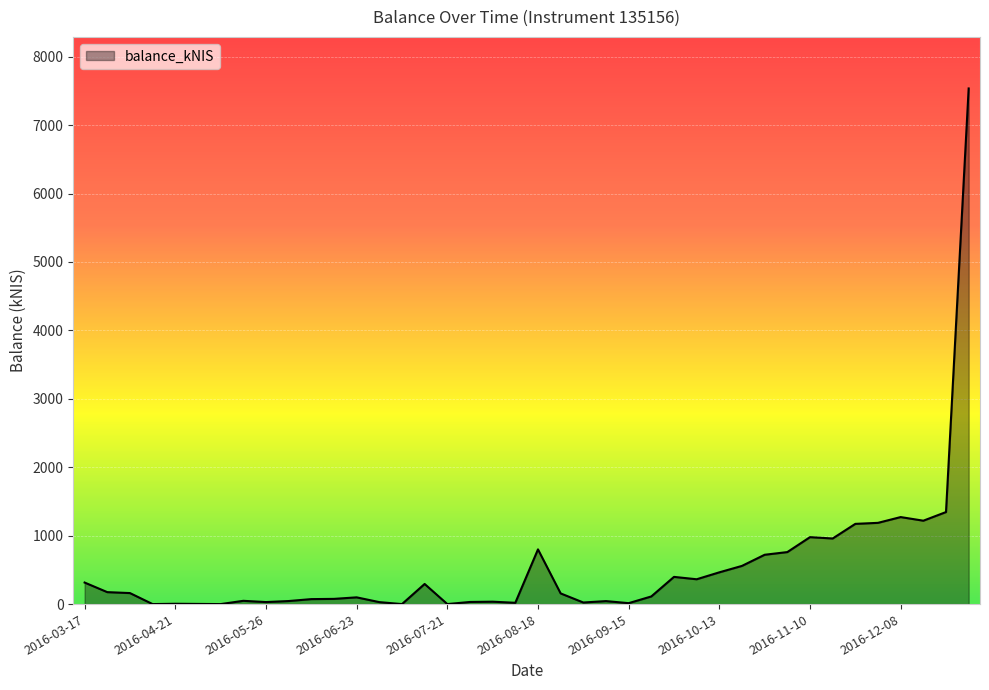

What is the greatest value displayed?

7535.8